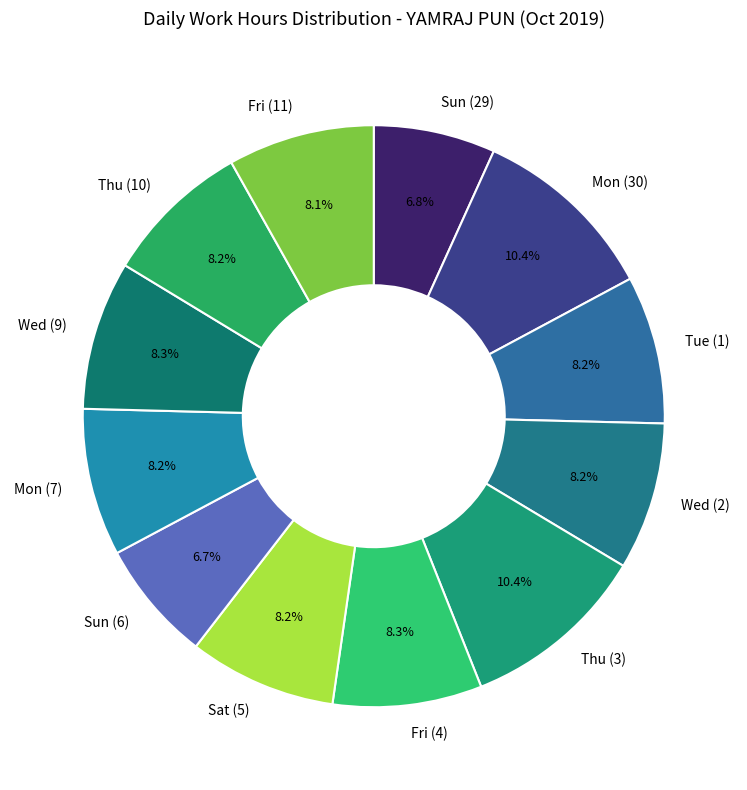

How many slices are in this pie chart?

12